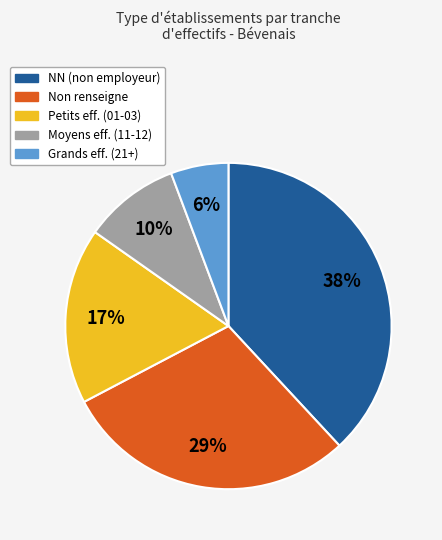

Rank the categories by value from highest to lowest.

NN (non employeur), Non renseigne, Petits eff. (01-03), Moyens eff. (11-12), Grands eff. (21+)